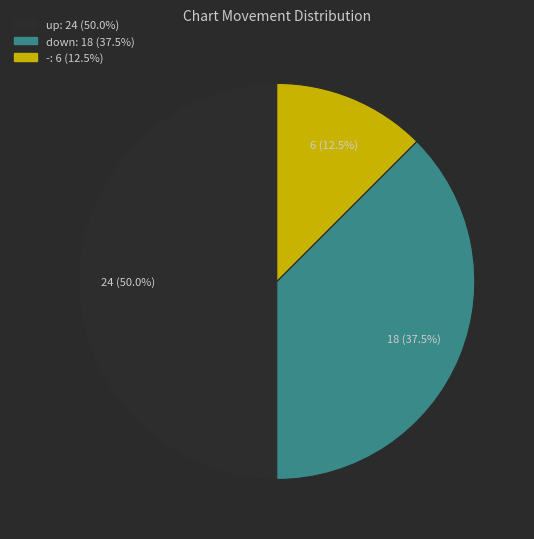

To the nearest percent, what percentage of the pie is up?

50%